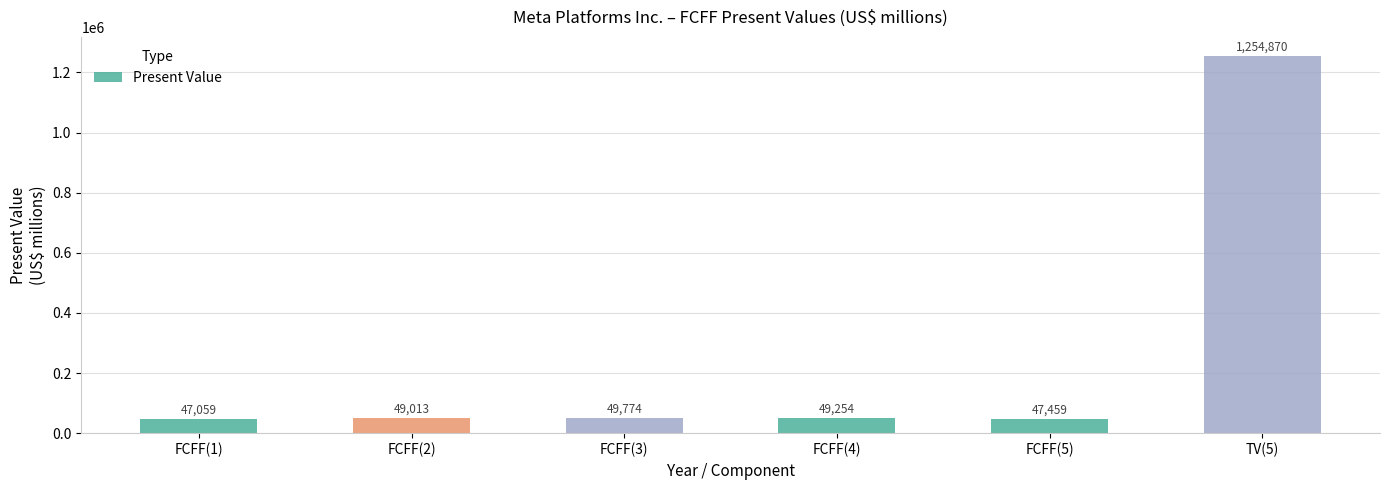

Read the value at FCFF(3).

49774